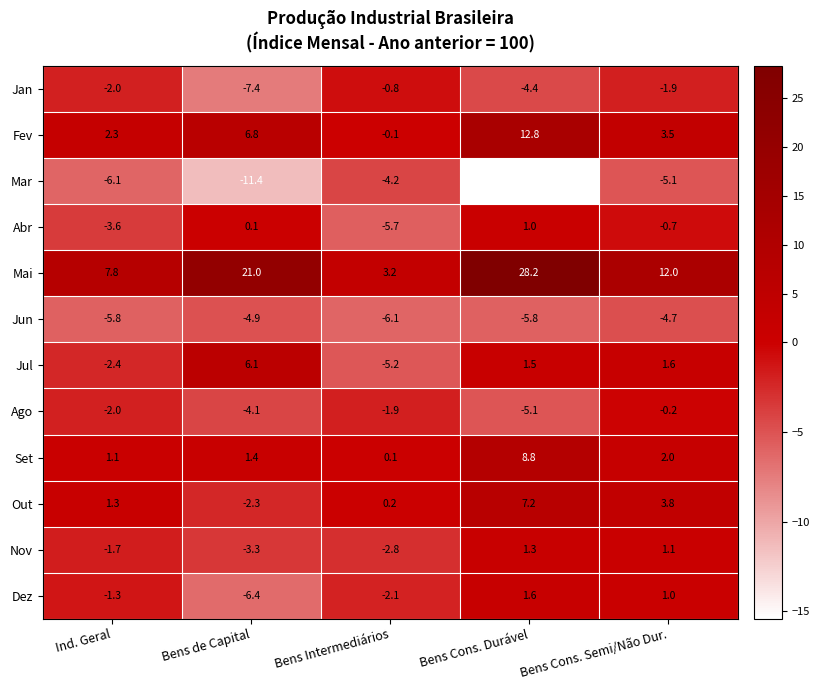

What is the minimum value shown in the chart?

-15.4